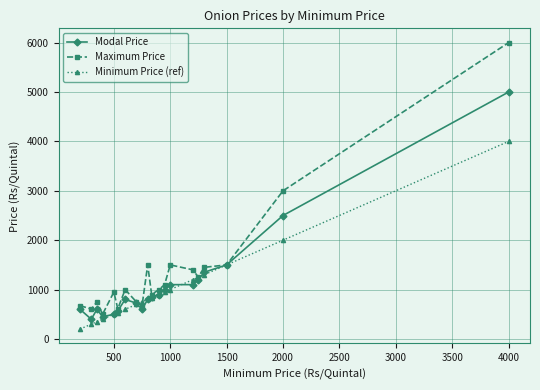

List the series in order of their peak value, highest first.

Maximum Price, Modal Price, Minimum Price (ref)